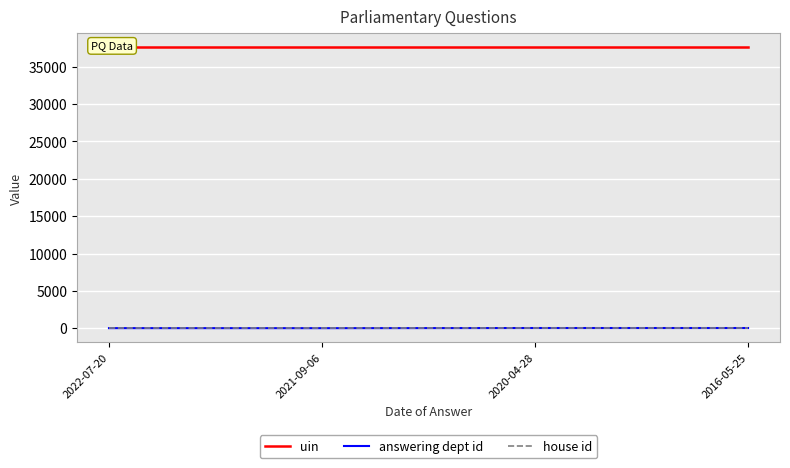

What is the sum of the house id values at 2016-05-25 and 2022-07-20?

2